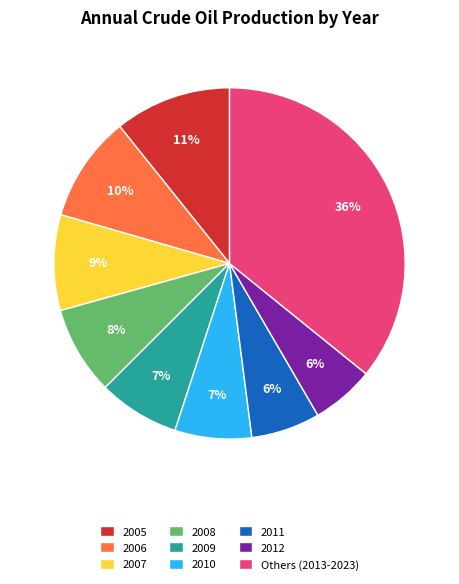

Which slice is the largest?

Others (2013-2023)